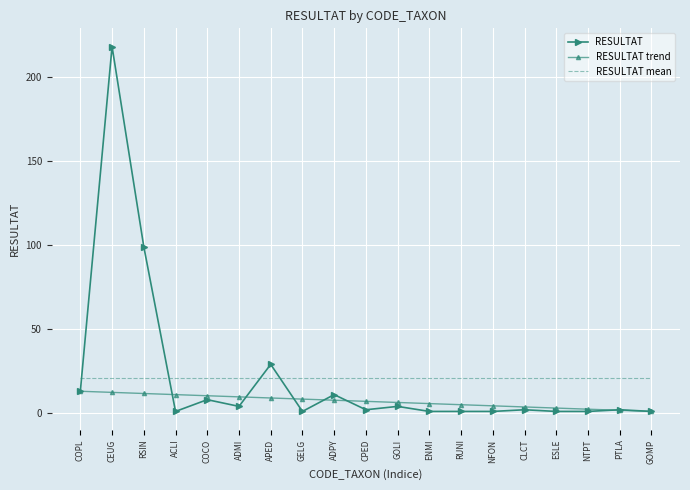

At which category is the sum across all series the highest?

CEUG